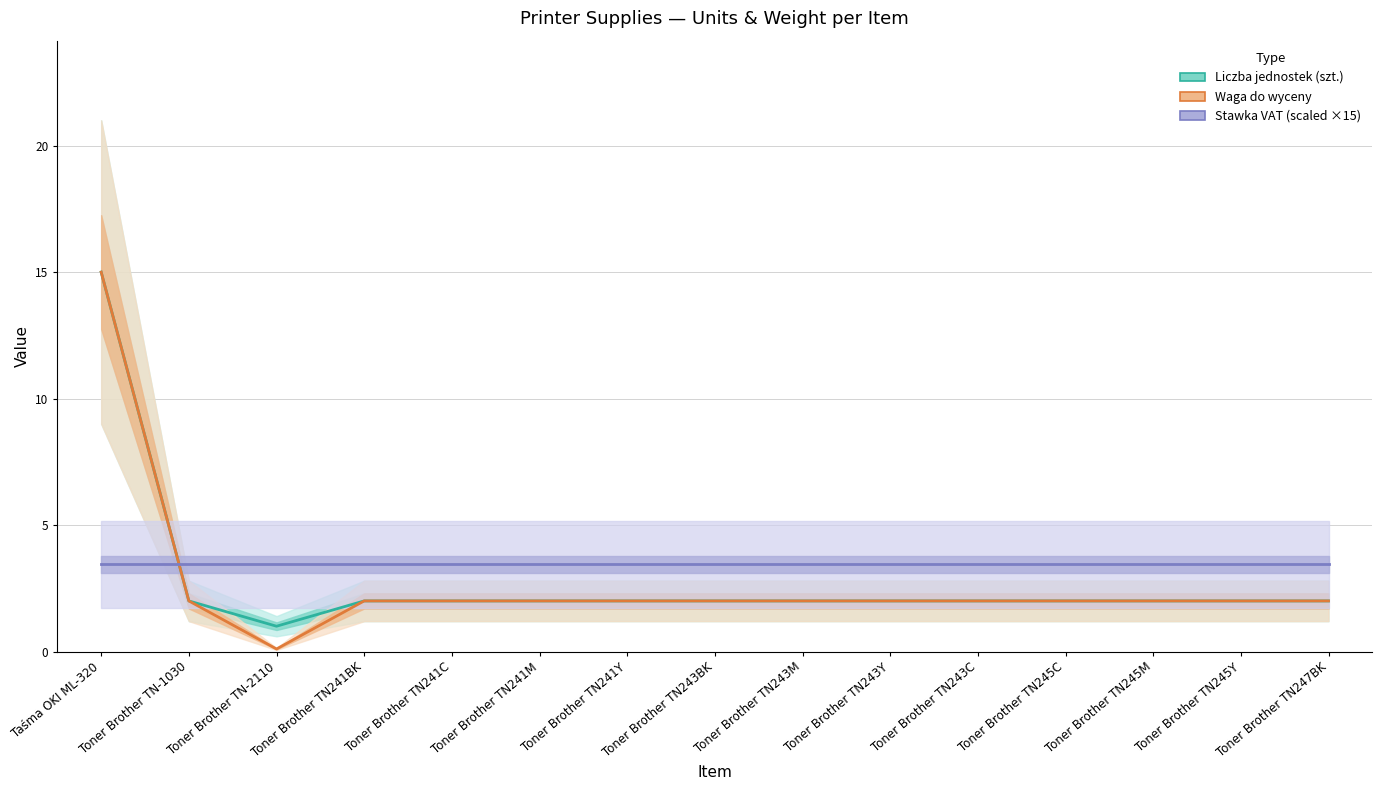

The value of Waga do wyceny at Toner Brother TN245C is 2.0. True or false?

True